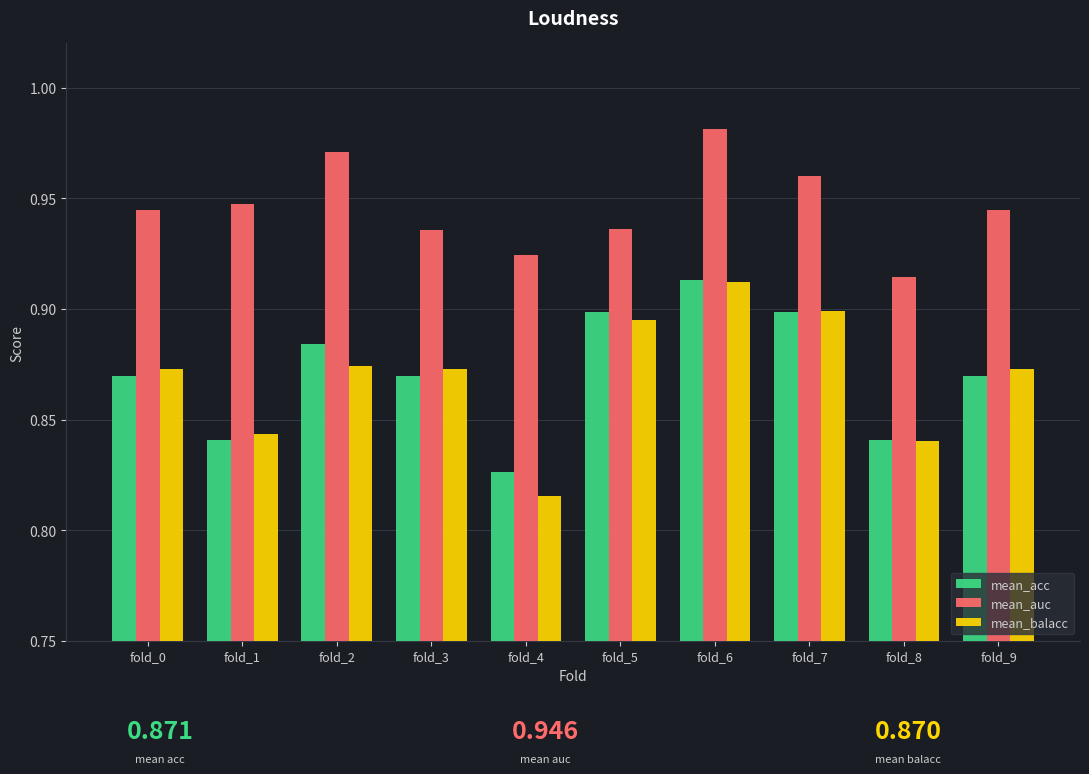

The value of mean_acc at fold_2 is 1.3. True or false?

False